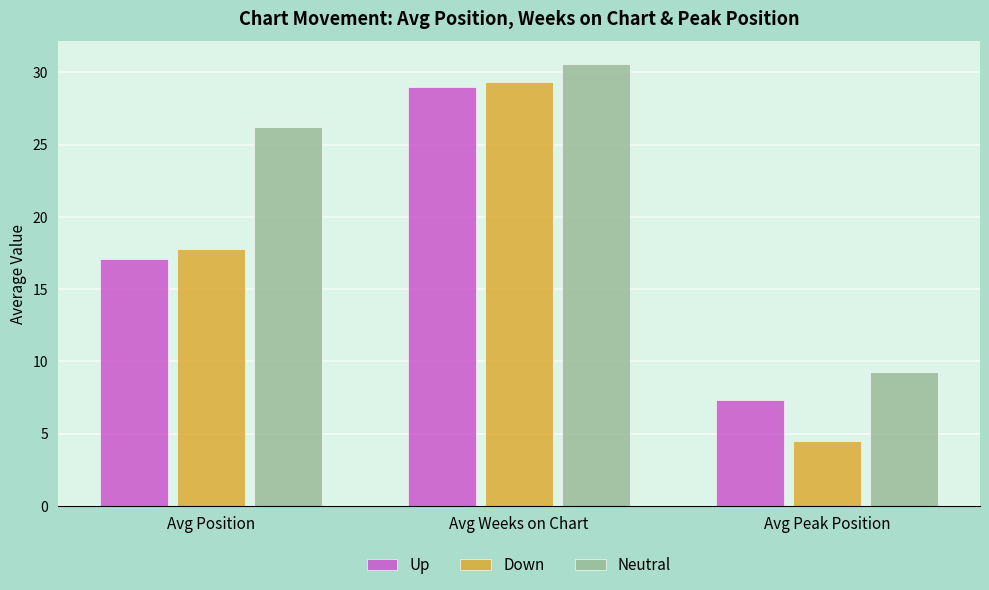

Count the number of categories in the chart.

3